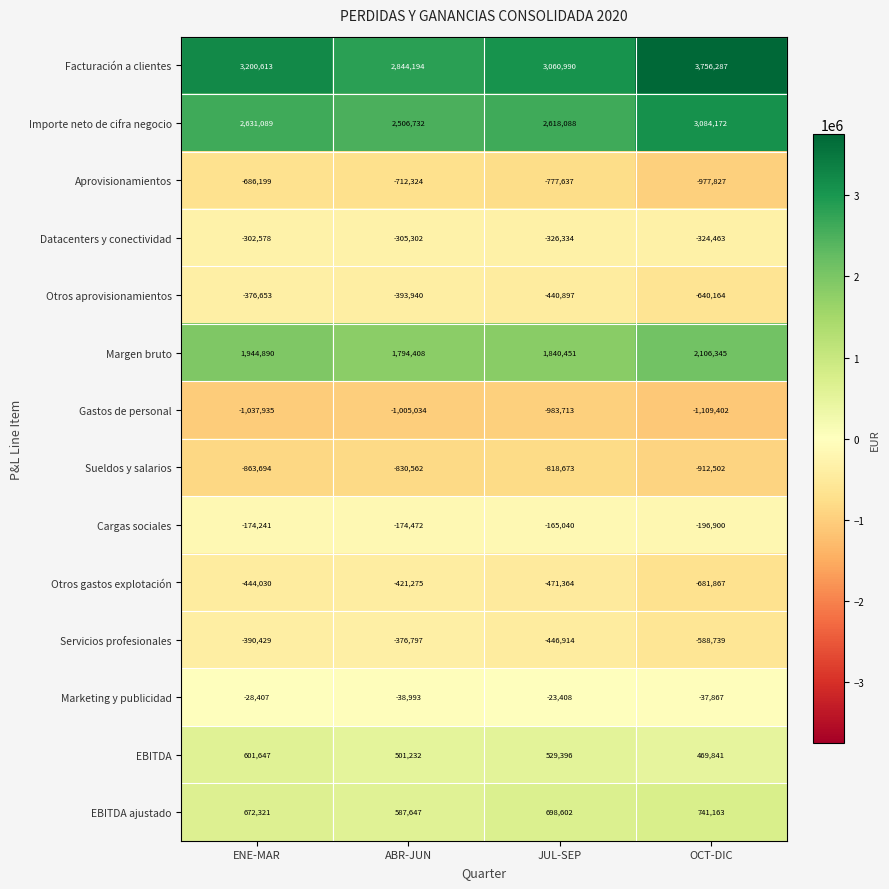

The Gastos de personal series shows -983713 at JUL-SEP. True or false?

True